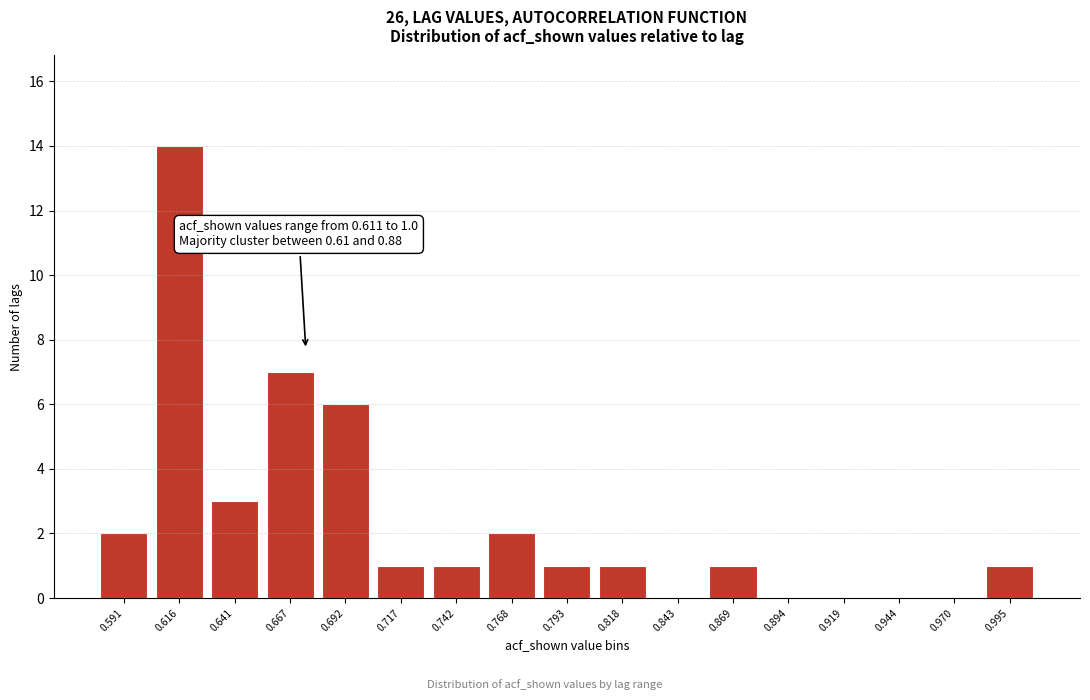

Reading left to right, extract all data points from this chart.

0.591=2	0.616=14	0.641=3	0.667=7	0.692=6	0.717=1	0.742=1	0.768=2	0.793=1	0.818=1	0.843=0	0.869=1	0.894=0	0.919=0	0.944=0	0.970=0	0.995=1